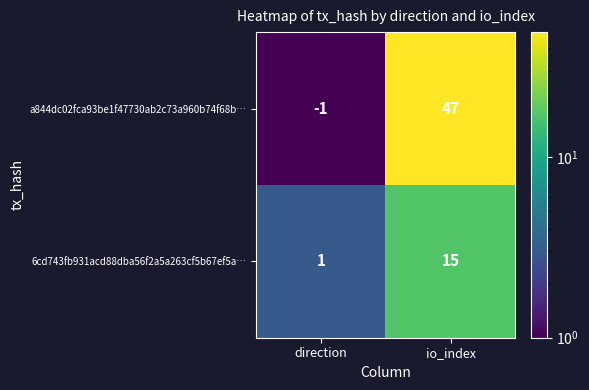

The a844dc02fca93be1f47730ab2c73a960b74f68b… series shows 0 at direction. True or false?

False